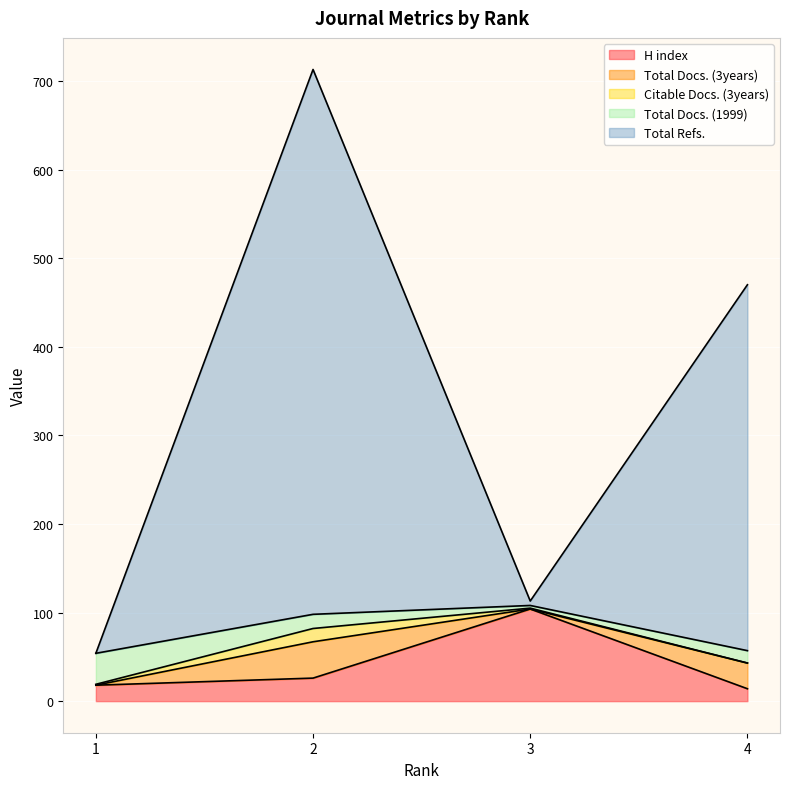

Where is the first local maximum for Citable Docs. (3years)?

2